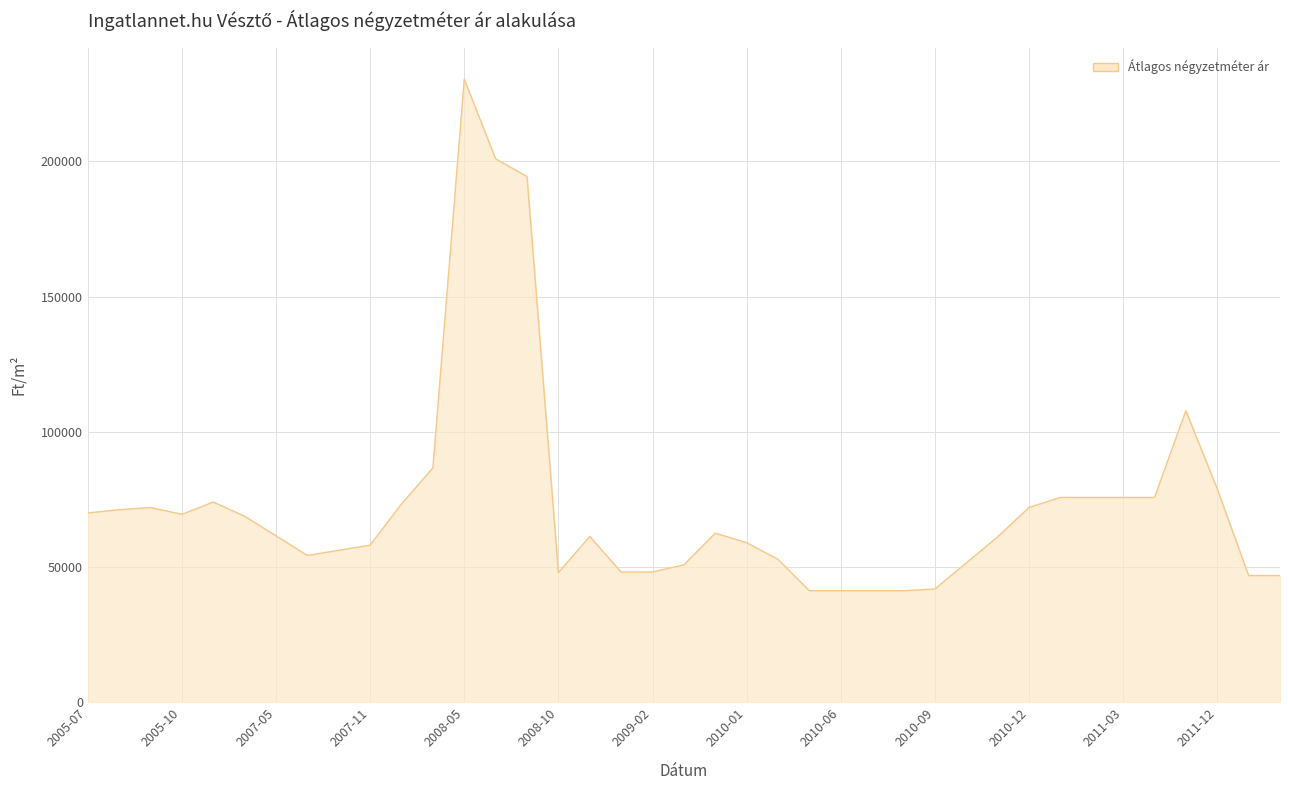

What is the maximum value shown in the chart?

230357